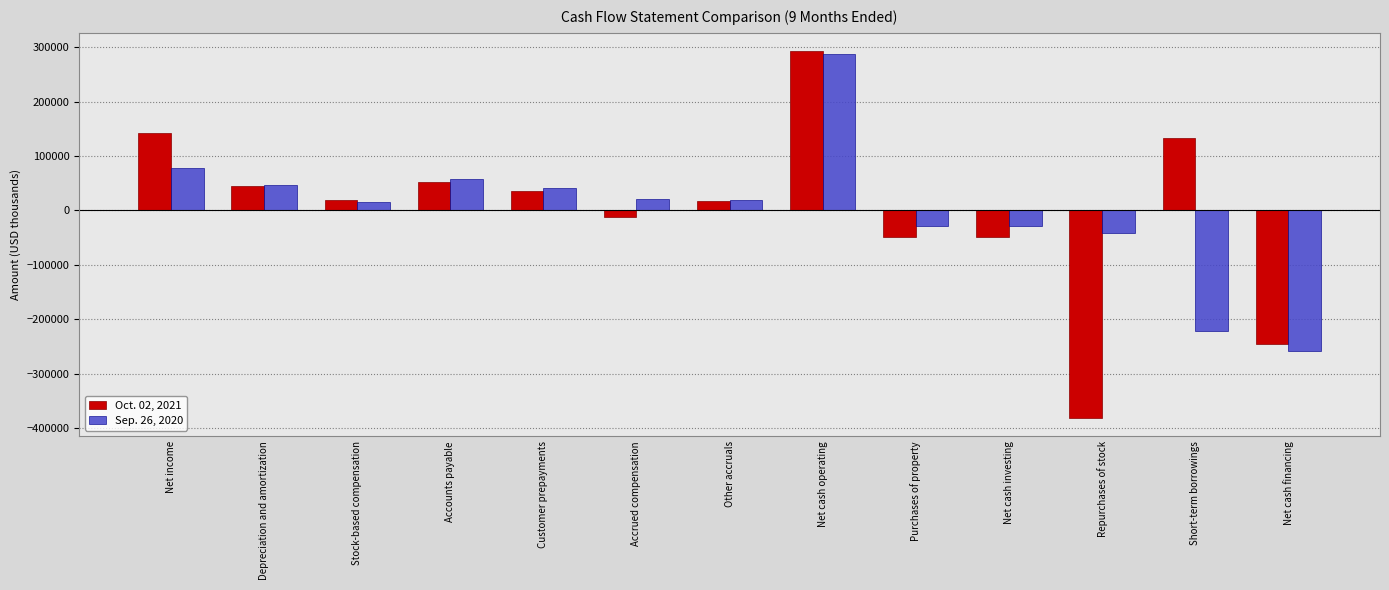

At Accounts payable, list the series in order from smallest to largest.

Oct. 02, 2021, Sep. 26, 2020